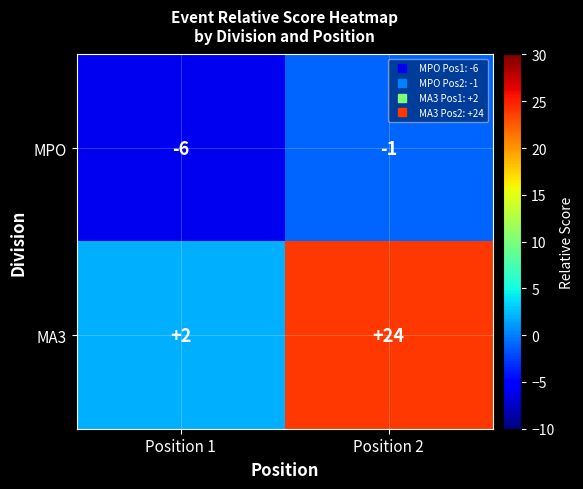

Reading left to right, list all the values displayed in this chart.

MPO: -6	-1
MA3: 2	24